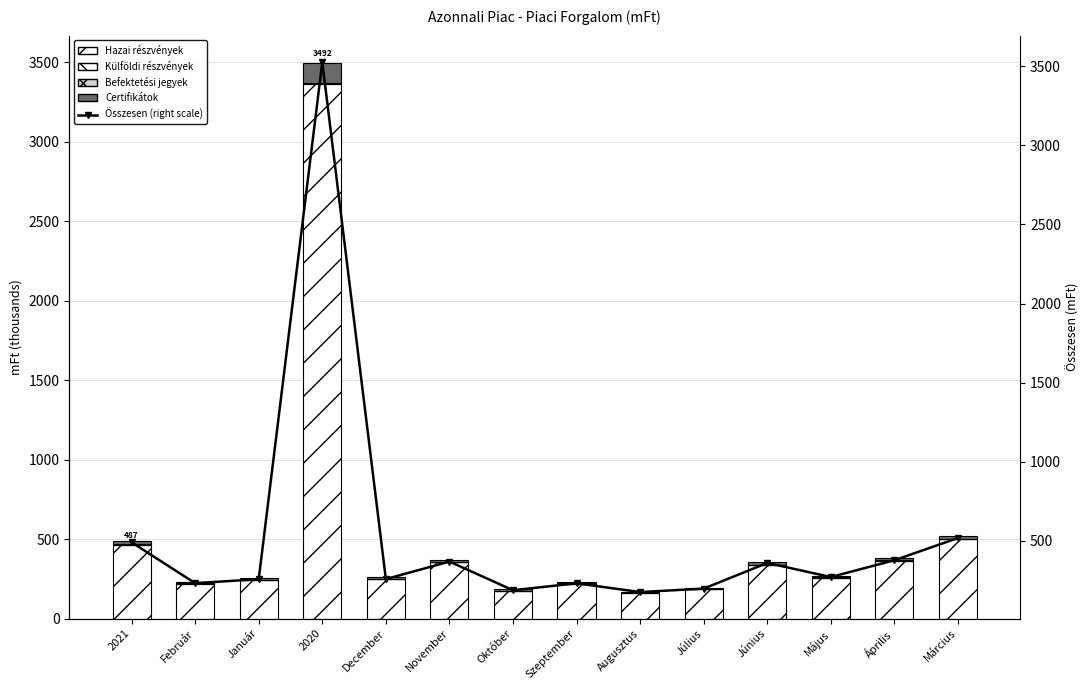

Is the value of Összesen (right scale) at Május greater than the value of Befektetési jegyek at December?

Yes